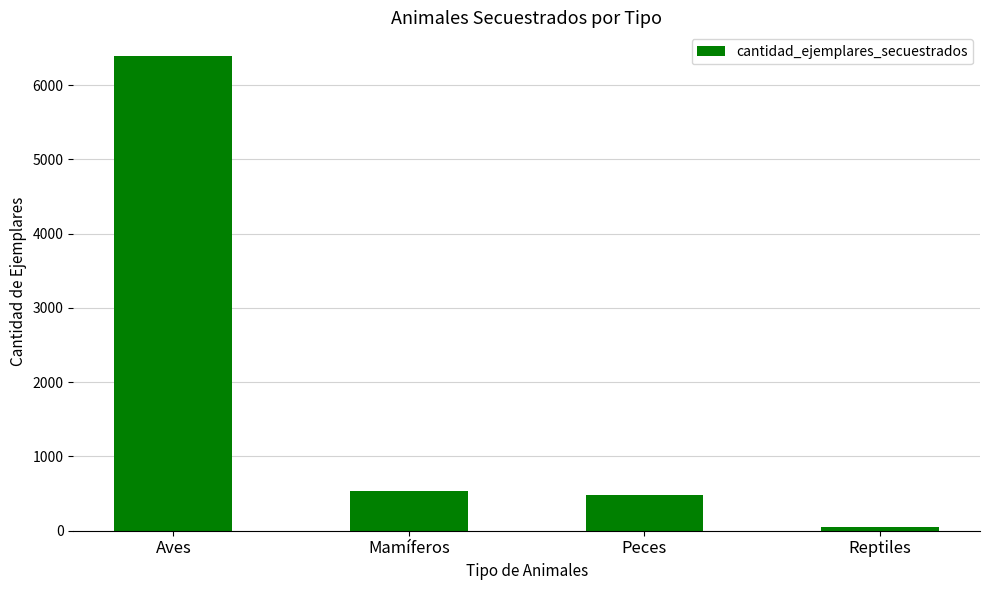

Rank the categories by value from lowest to highest.

Reptiles, Peces, Mamíferos, Aves